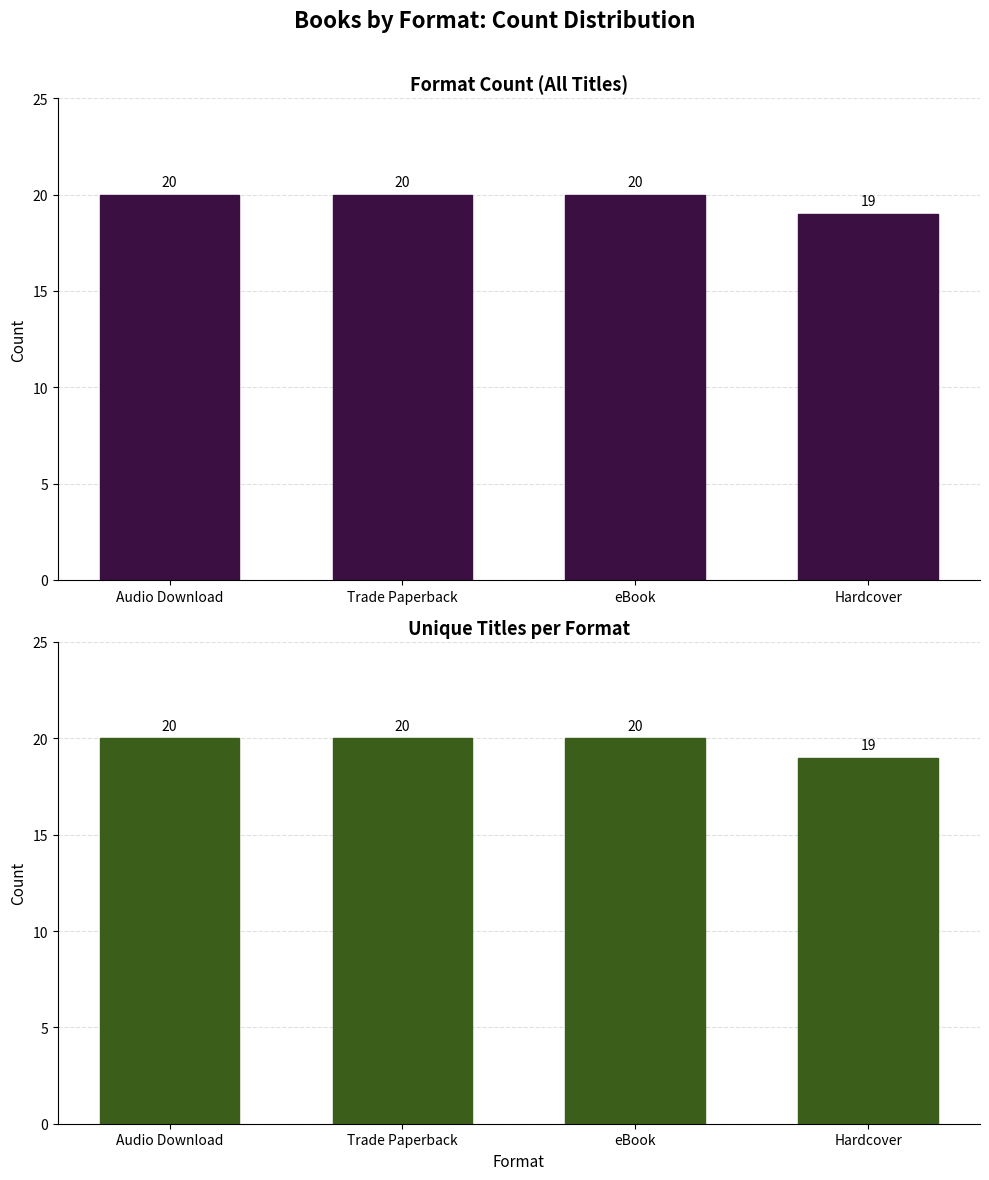

What is the minimum value shown in the chart?

19